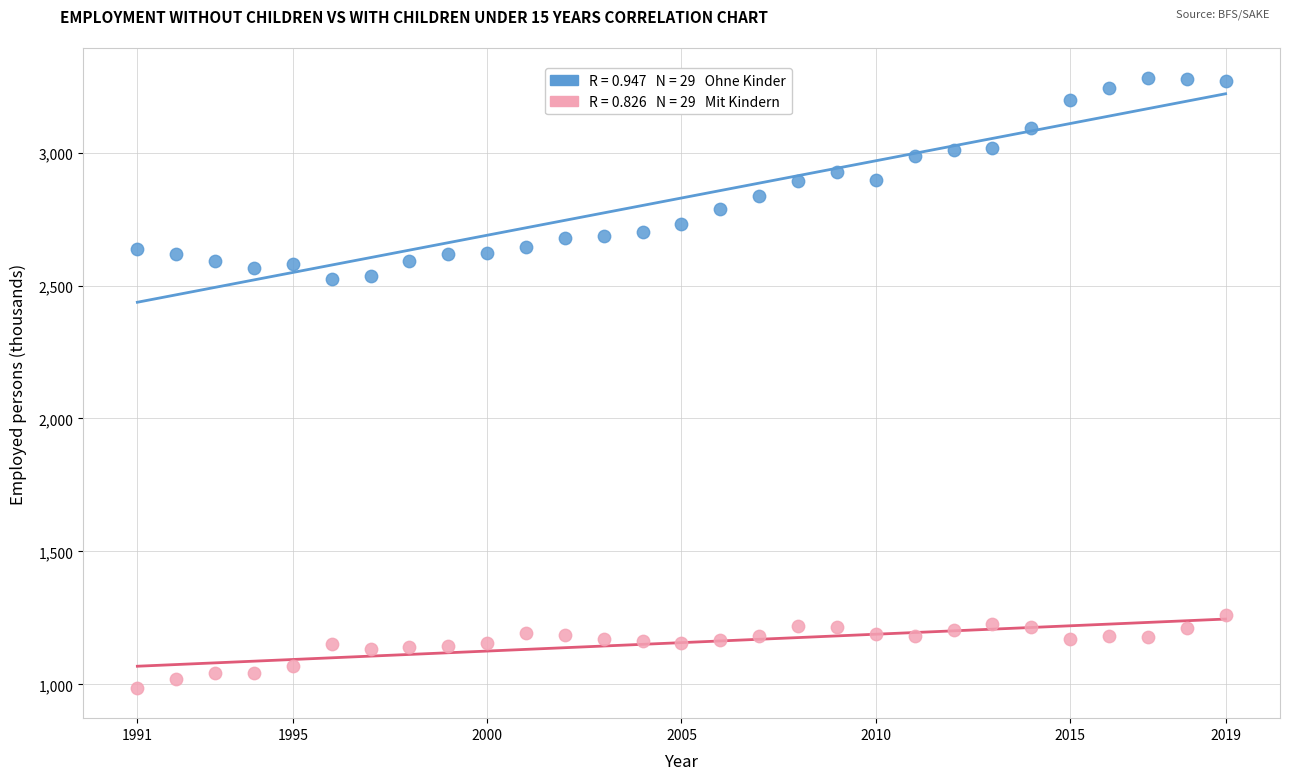

Across all data points, what is the range of Y values (max minus min)?

2291.6